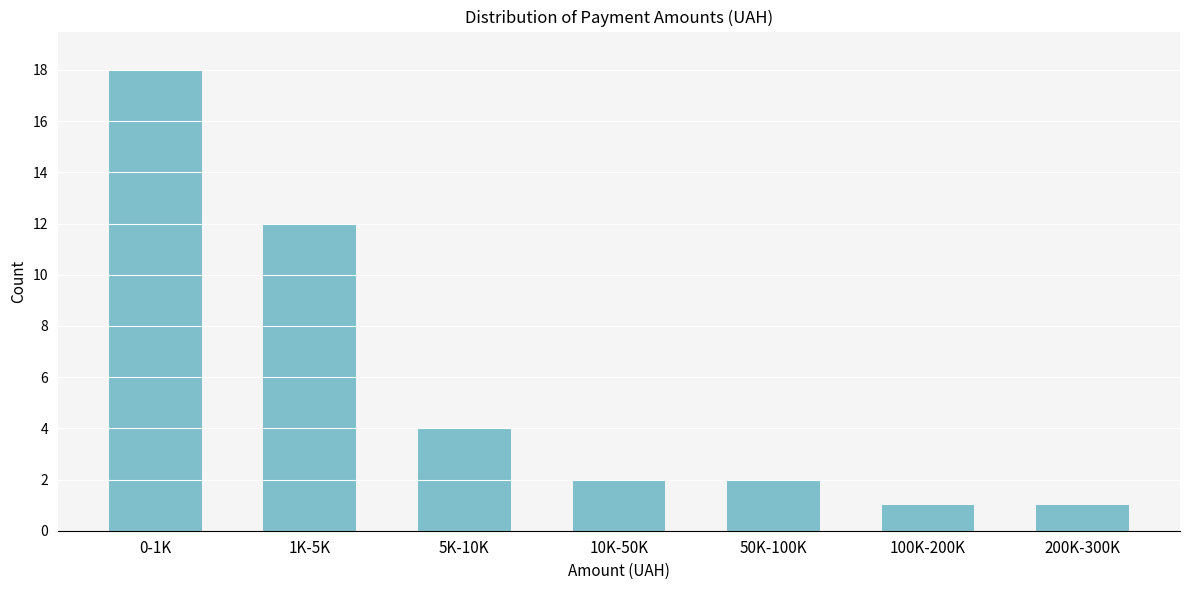

Reading right to left, list all the values displayed in this chart.

1	1	2	2	4	12	18